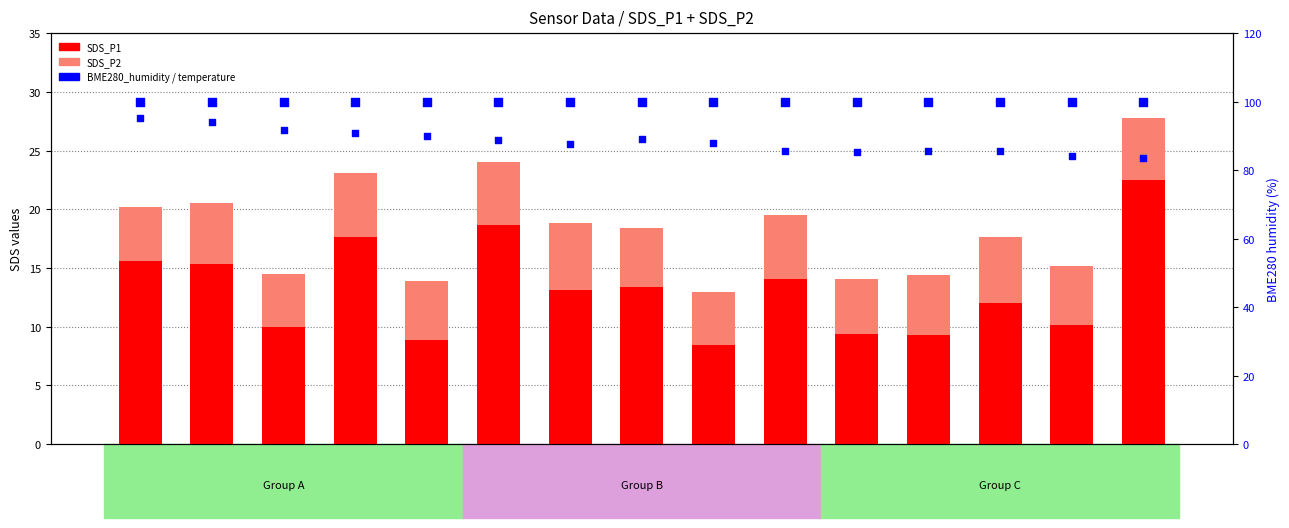

Which series contains the highest Y value?

BME280_humidity